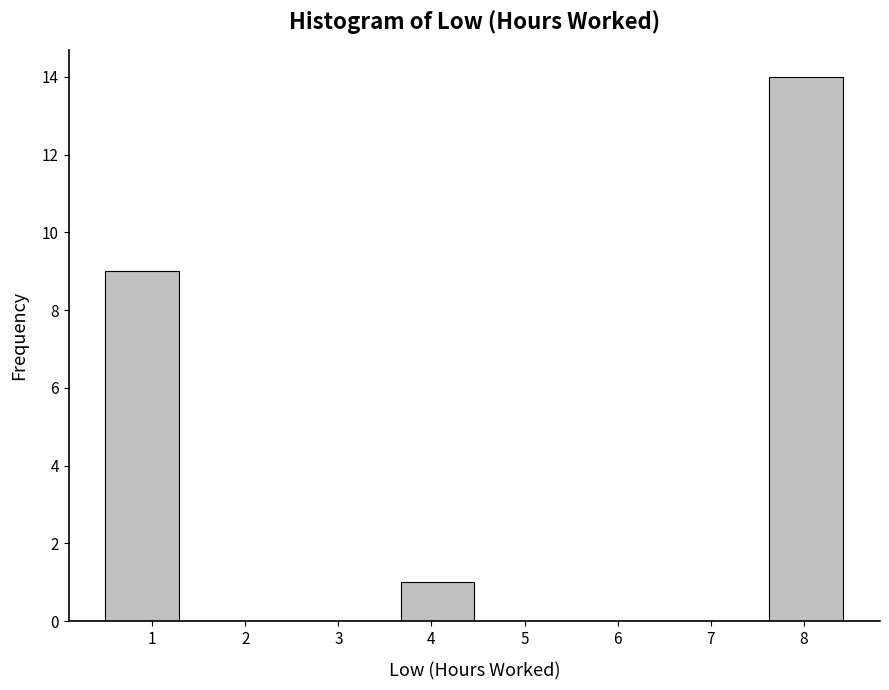

Which range on the x-axis has the tallest bar?

7.6 to 8.4